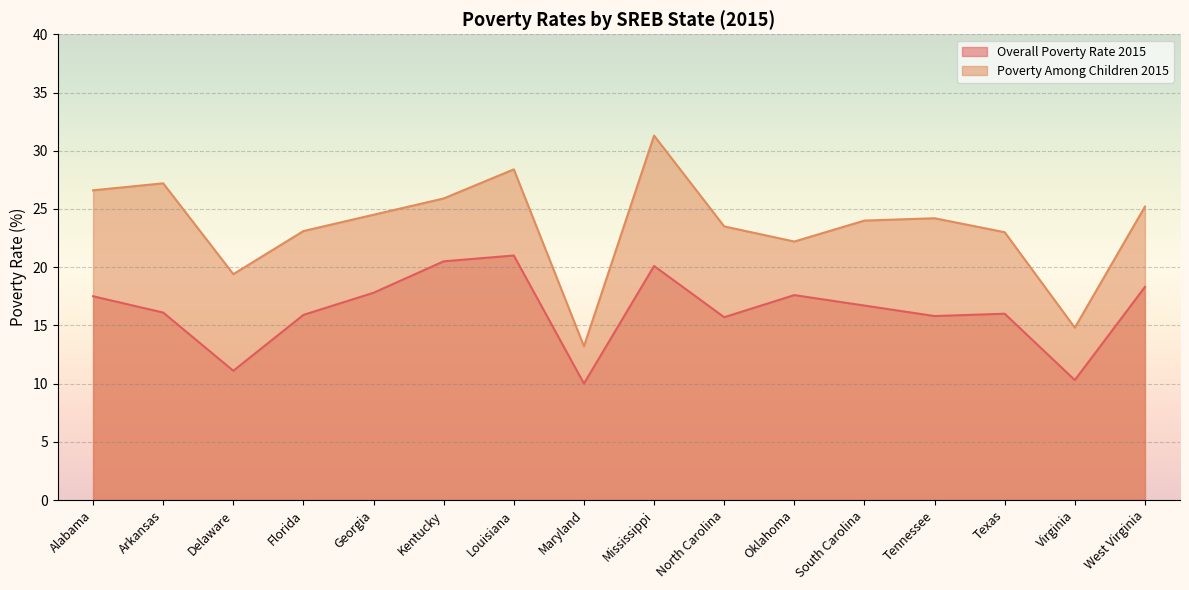

How many data points in Overall Poverty Rate 2015 are less than 16?

6